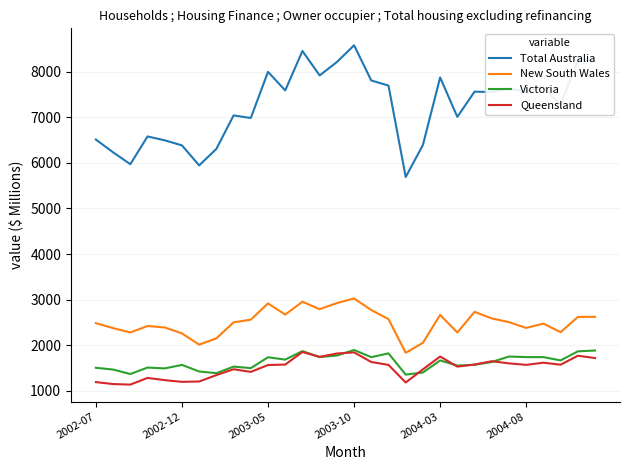

What is the greatest value displayed?

8578.5